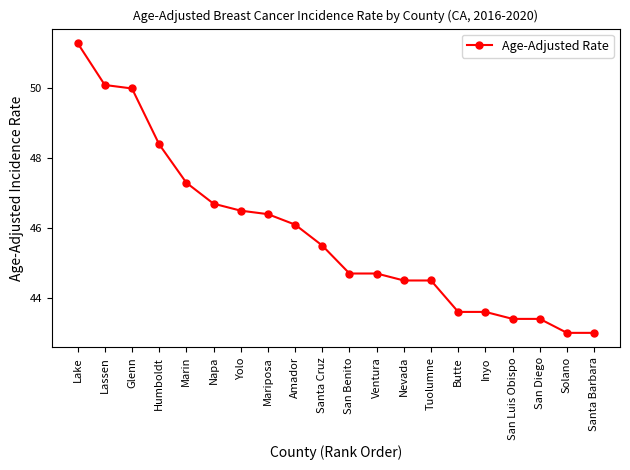

Read the value at Lake.

51.3